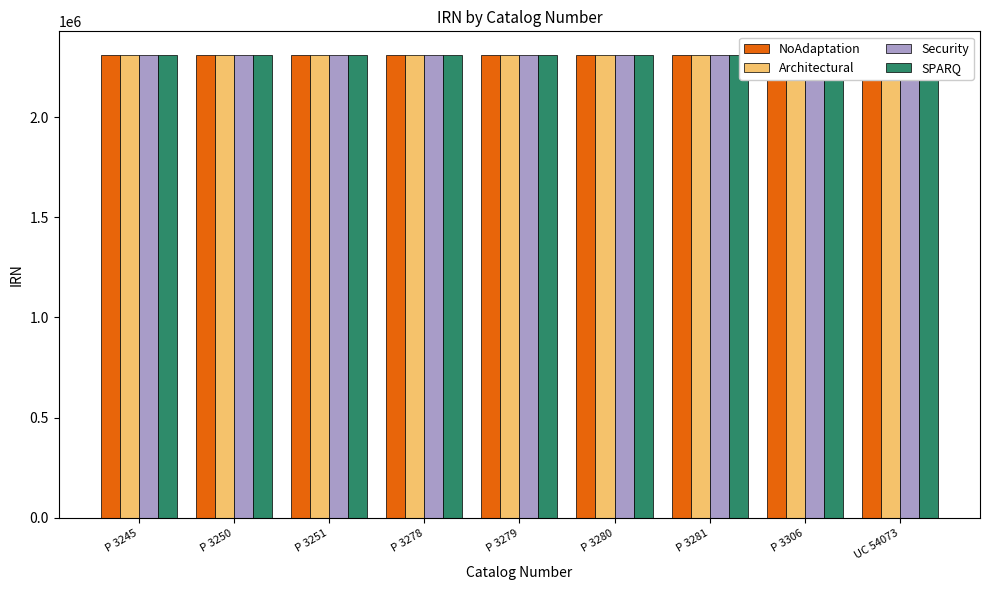

How many data points does each series have?

9